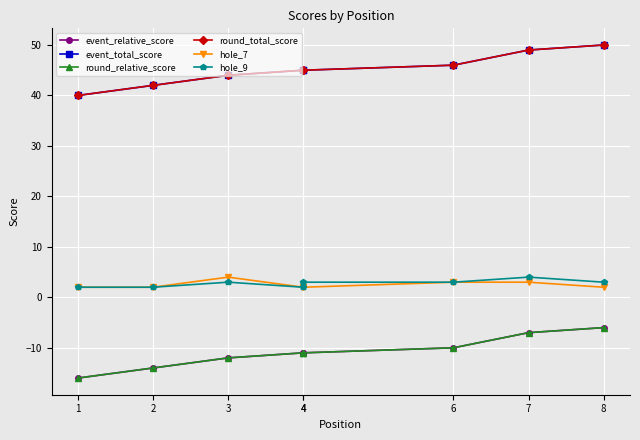

Which category has the highest value across all series?

8